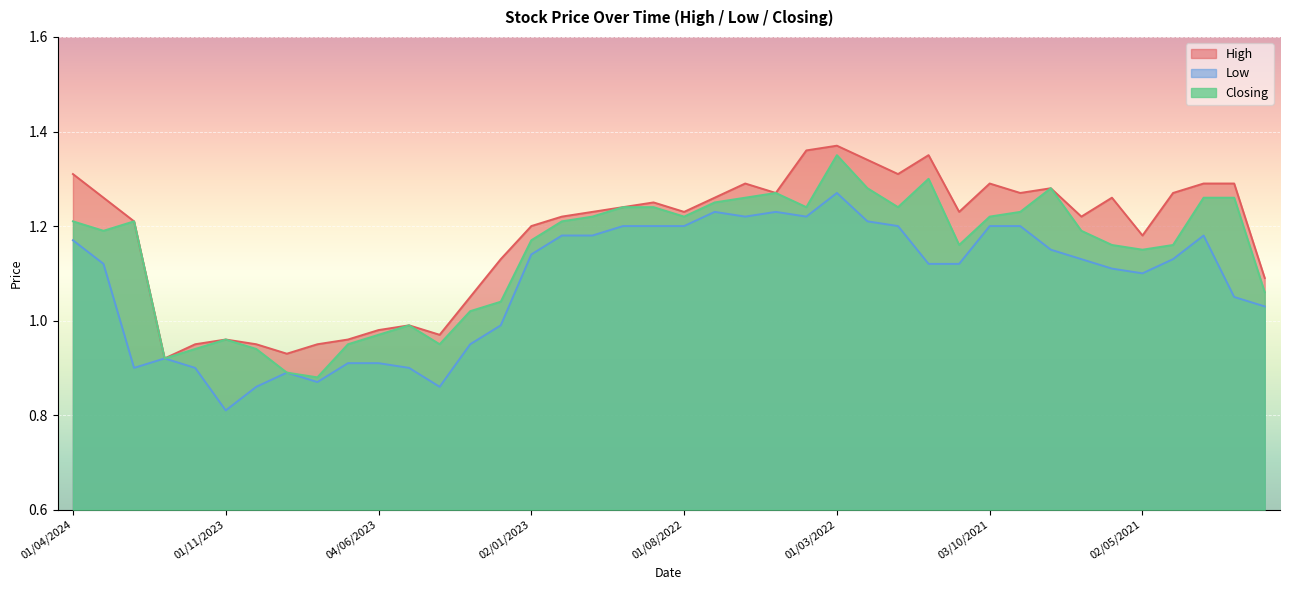

At which label does High reach its peak?

01/03/2022